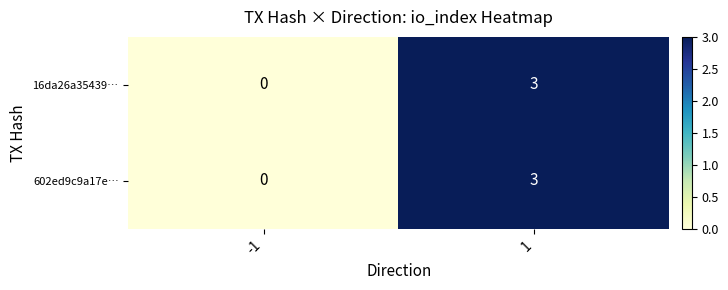

The value of 602ed9c9a17e… at 1 is 3. True or false?

True